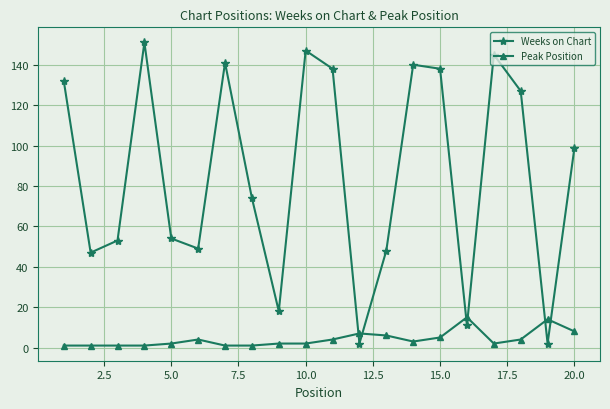

Rank the series by their maximum value, from highest to lowest.

Weeks on Chart, Peak Position